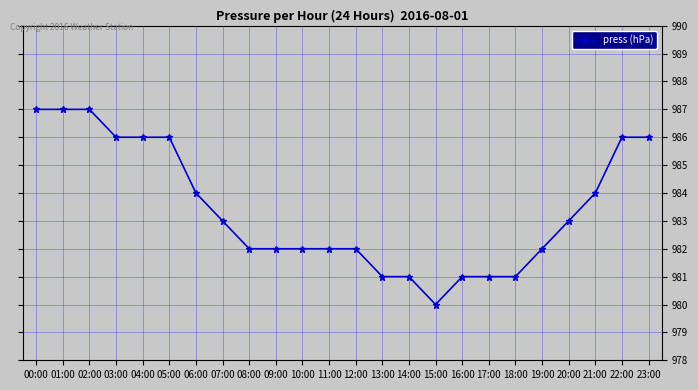

Read the value at 17:00.

981